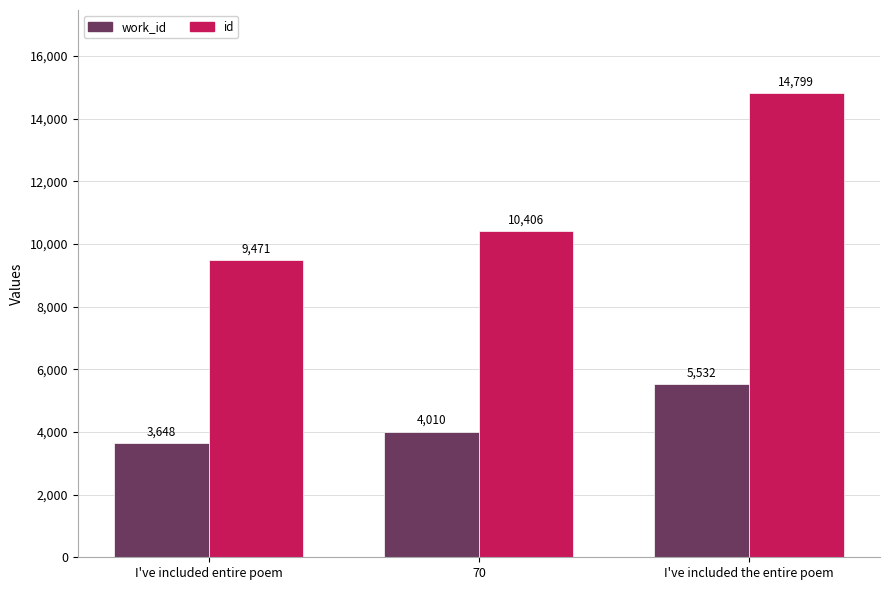

The id series shows 23932 at I've included the entire poem. True or false?

False